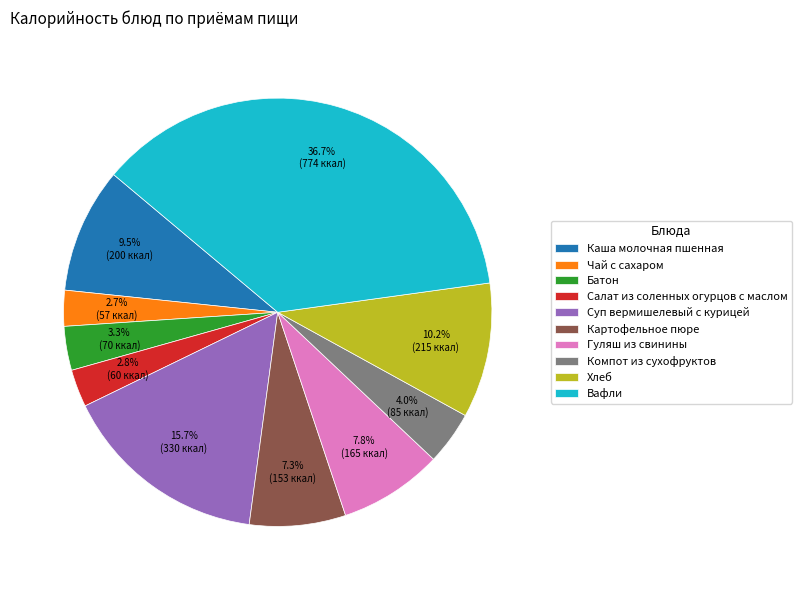

What is the largest slice in the pie chart?

Вафли